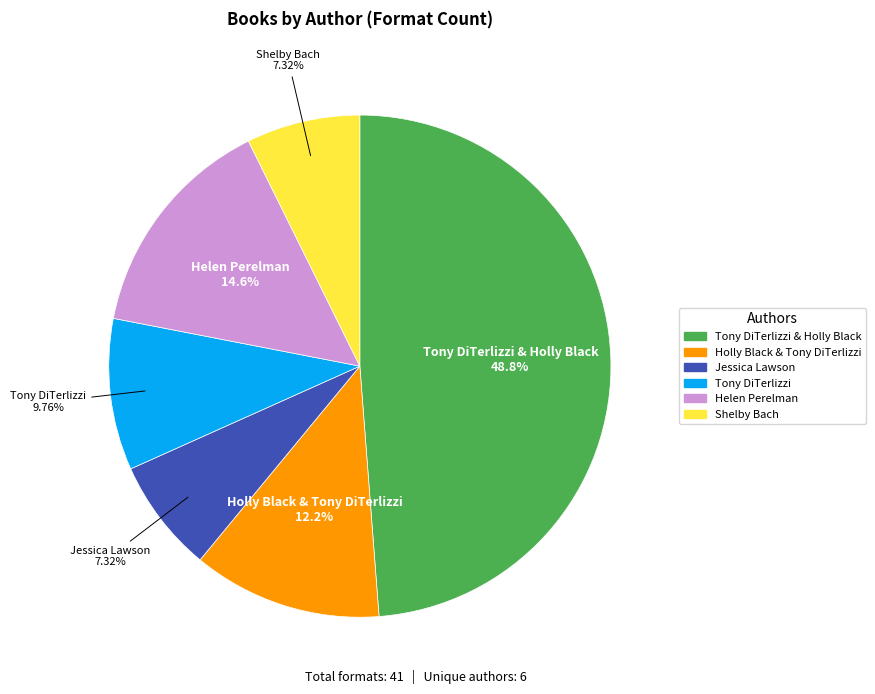

Is there any slice that represents more than half of the pie?

No